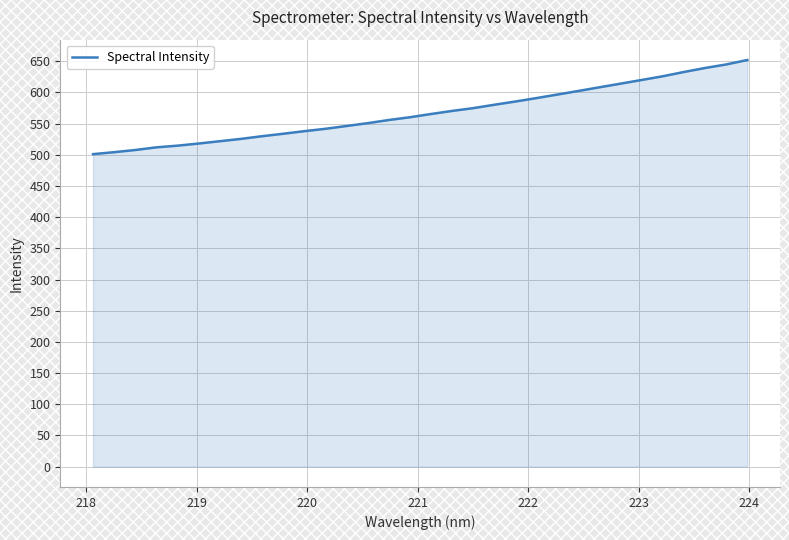

Count the number of data series in this chart.

1